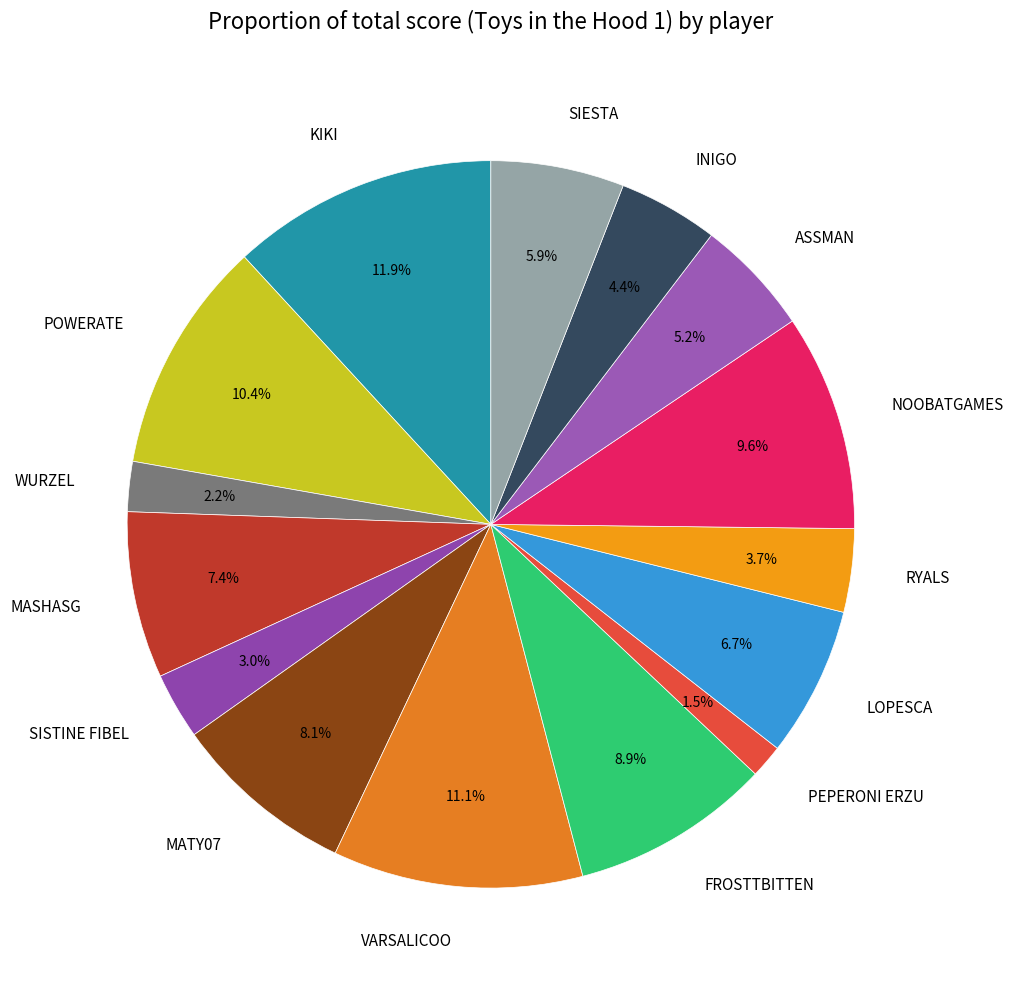

To the nearest percent, what is the difference between the largest and smallest slice percentages?

10%